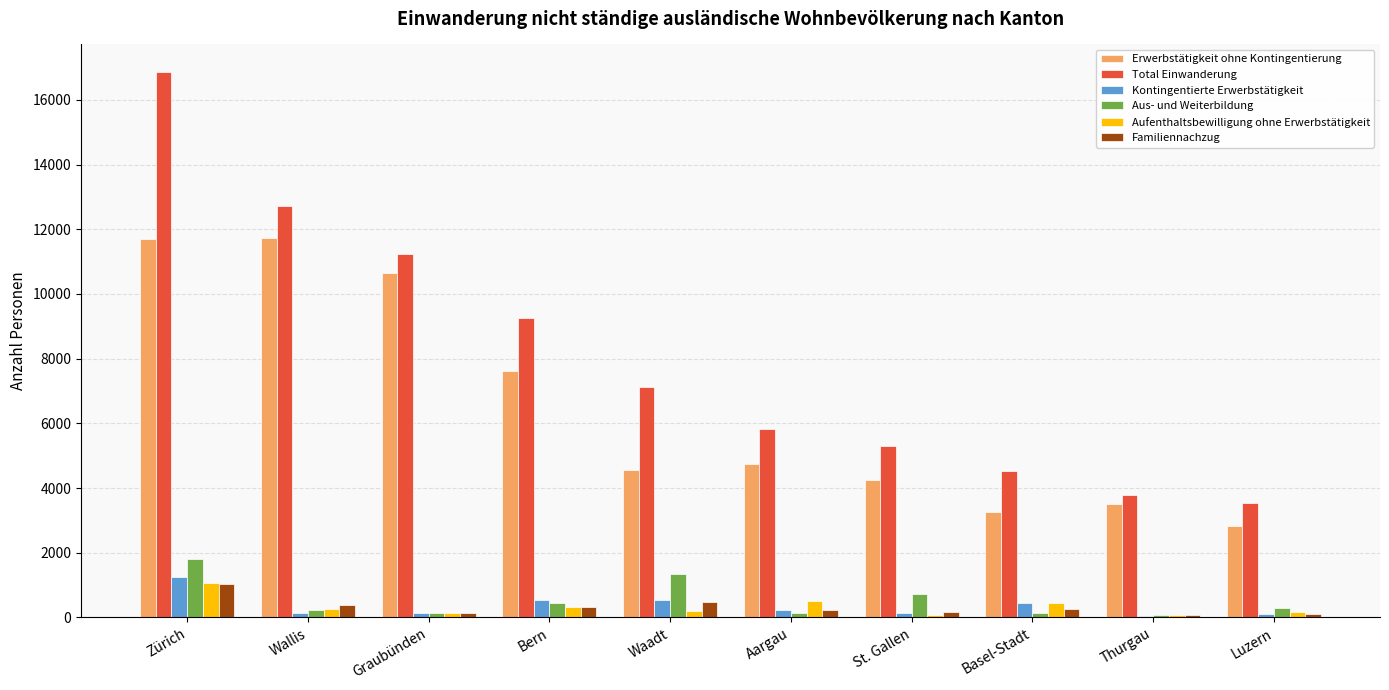

Are the bars horizontal?

No